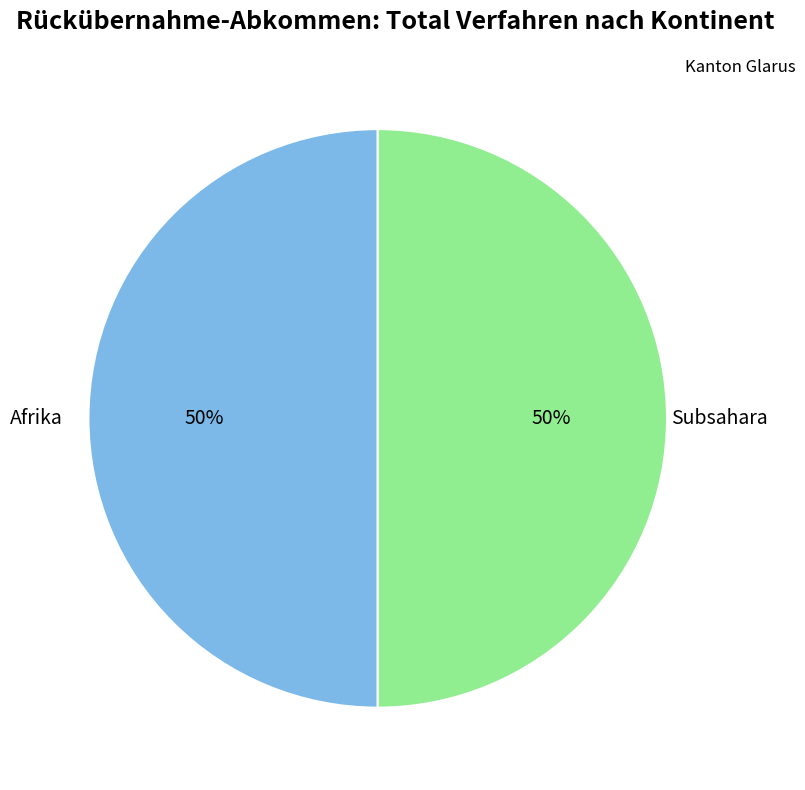

To the nearest percent, what is the combined percentage of Afrika and Subsahara?

100%